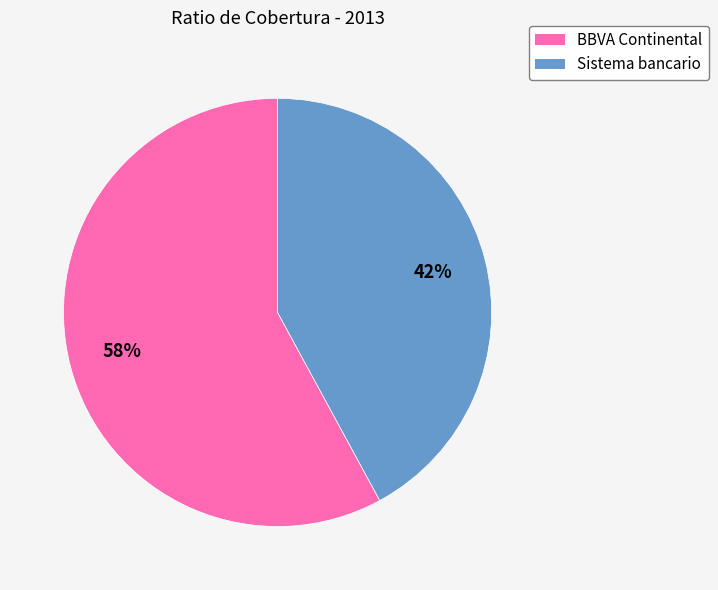

How many segments does this pie chart have?

2